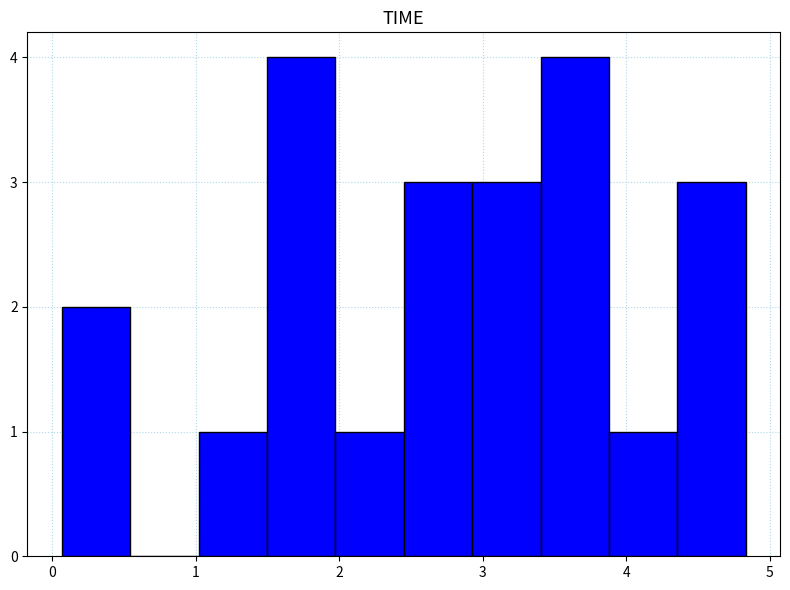

Reading left to right, transcribe this chart: for each bar, give the range it covers on the x-axis and its height. Neither the bar edges nor the heights are printed on the chart, so give them approximately, as read against the axes.

0.1 to 0.5: 2
0.5 to 1.0: 0
1.0 to 1.5: 1
1.5 to 2.0: 4
2.0 to 2.5: 1
2.5 to 2.9: 3
2.9 to 3.4: 3
3.4 to 3.9: 4
3.9 to 4.4: 1
4.4 to 4.8: 3